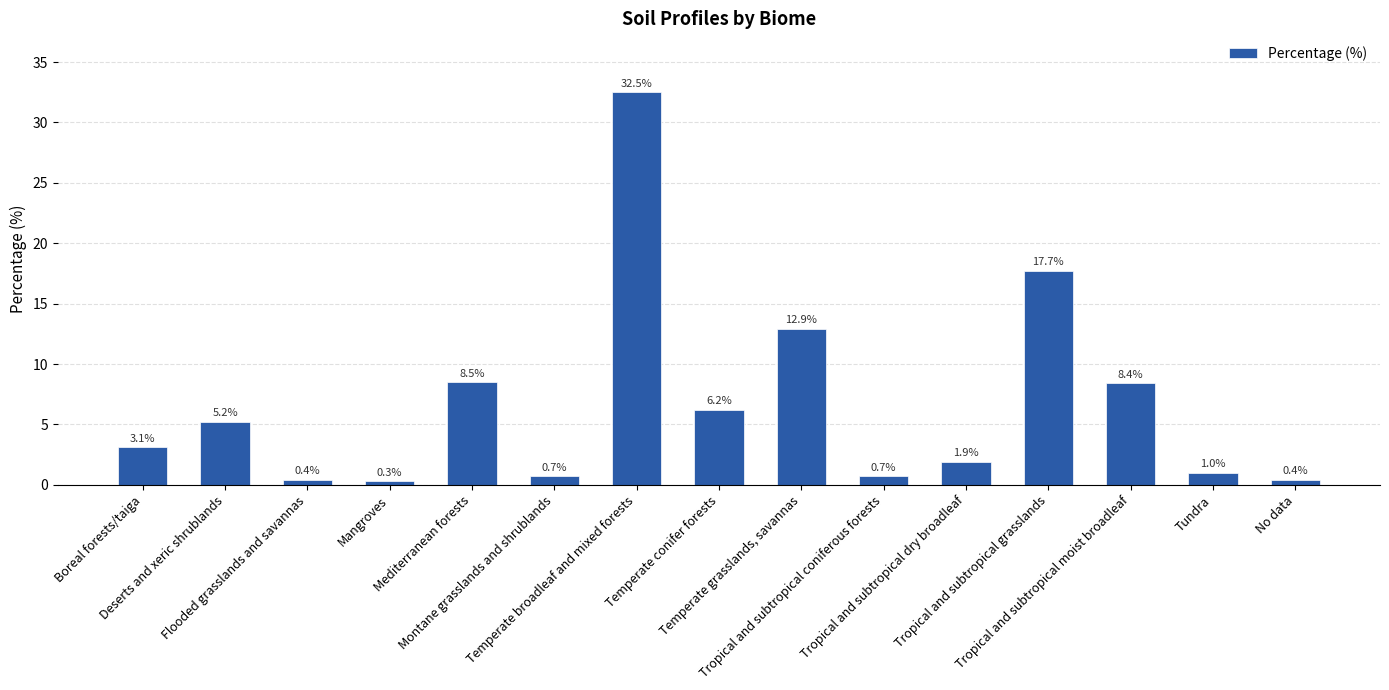

Reading left to right, what are all the values shown in this chart?

Boreal forests/taiga=3.1	Deserts and xeric shrublands=5.2	Flooded grasslands and savannas=0.4	Mangroves=0.3	Mediterranean forests=8.5	Montane grasslands and shrublands=0.7	Temperate broadleaf and mixed forests=32.5	Temperate conifer forests=6.2	Temperate grasslands, savannas=12.9	Tropical and subtropical coniferous forests=0.7	Tropical and subtropical dry broadleaf=1.9	Tropical and subtropical grasslands=17.7	Tropical and subtropical moist broadleaf=8.4	Tundra=1.0	No data=0.4